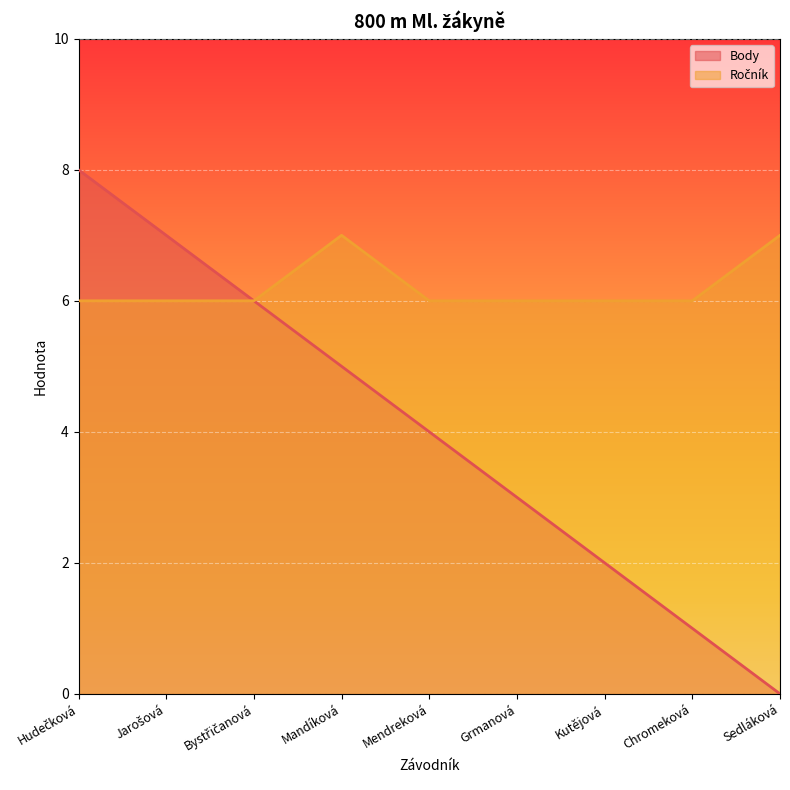

What are all the series names shown in the legend?

Body, Ročník